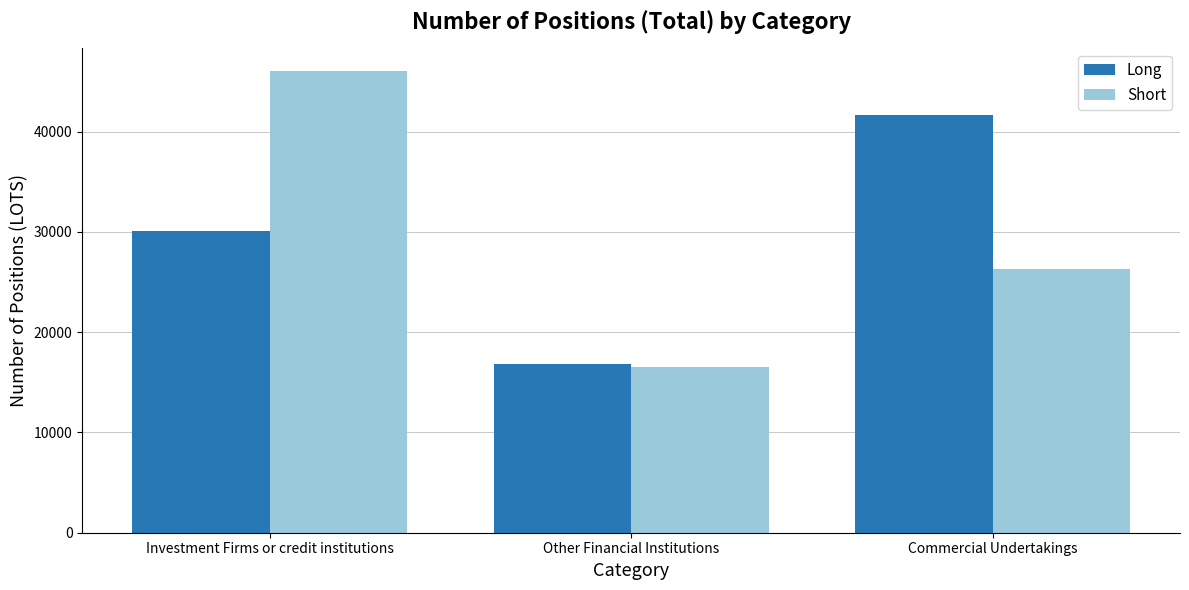

Is the value of Short at Investment Firms or credit institutions greater than the value of Long at Other Financial Institutions?

Yes